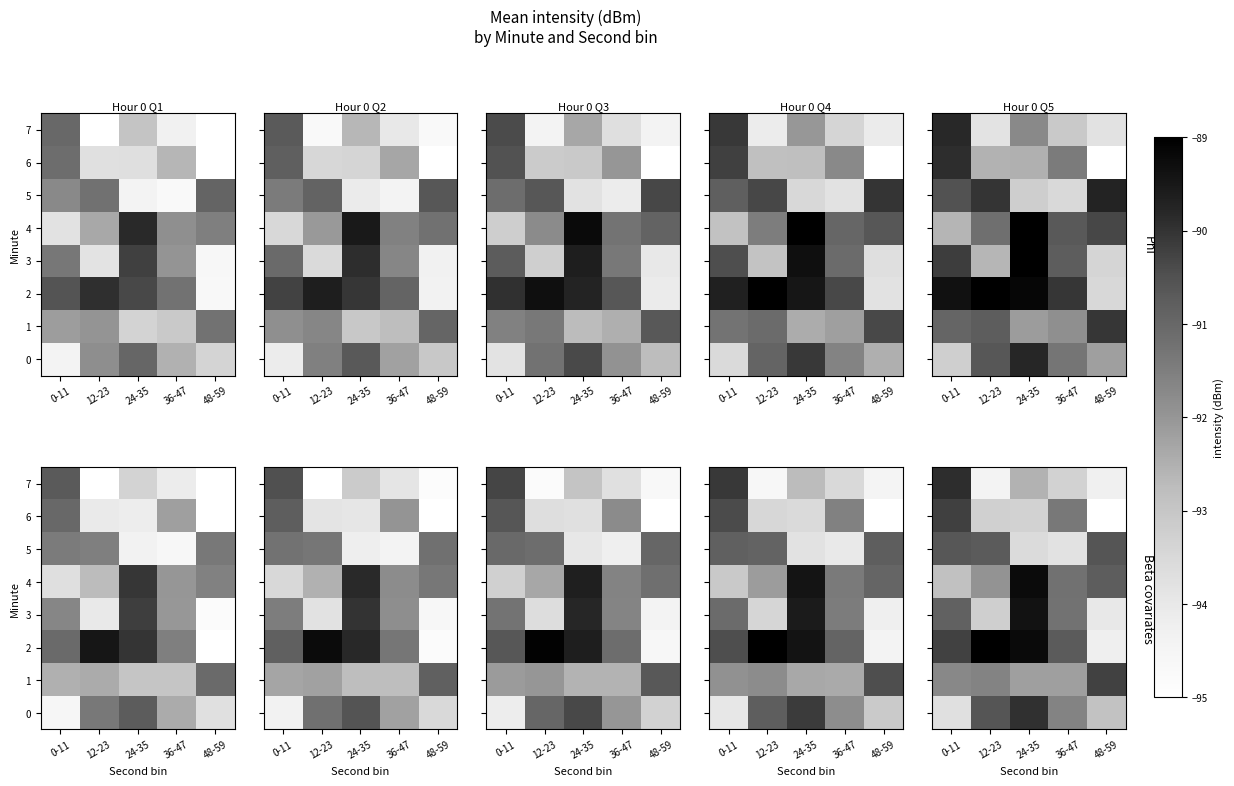

What is the minimum value shown in the chart?

-94.4